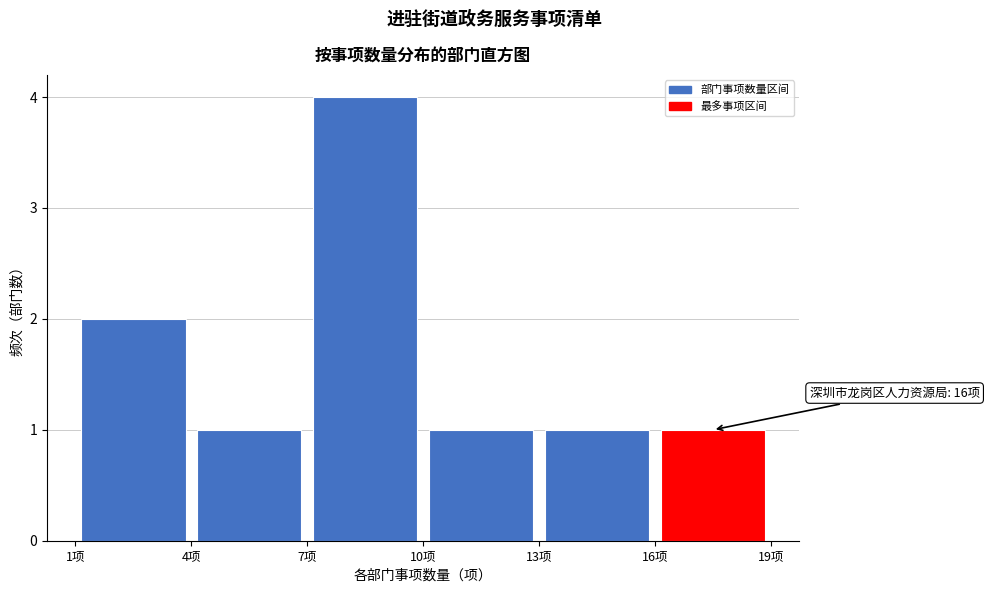

Which range on the x-axis has the tallest bar?

7 to 10